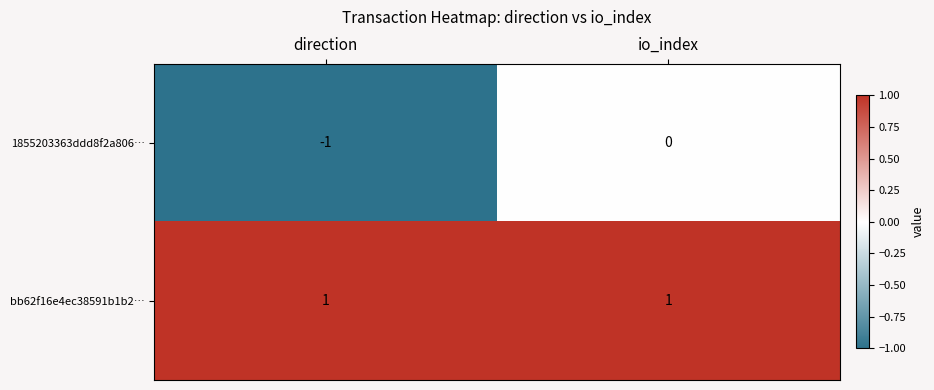

Is the value of bb62f16e4ec38591b1b2… at direction greater than the value of 1855203363ddd8f2a806… at direction?

Yes